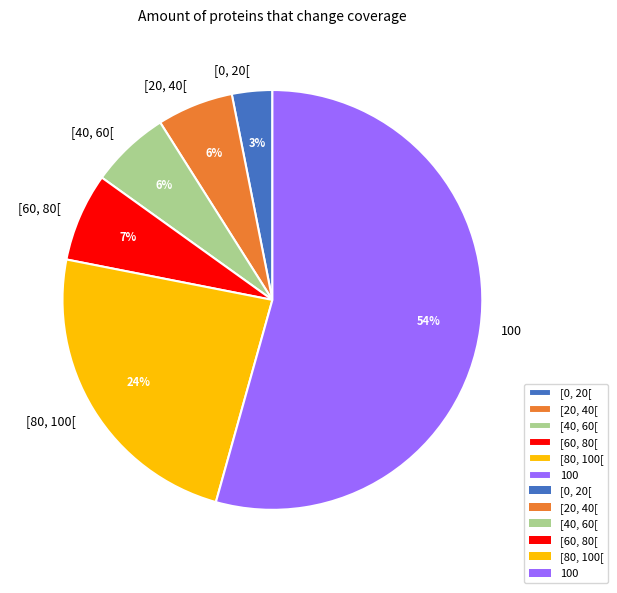

To the nearest percent, what is the combined percentage of 100 and [0, 20[?

57%